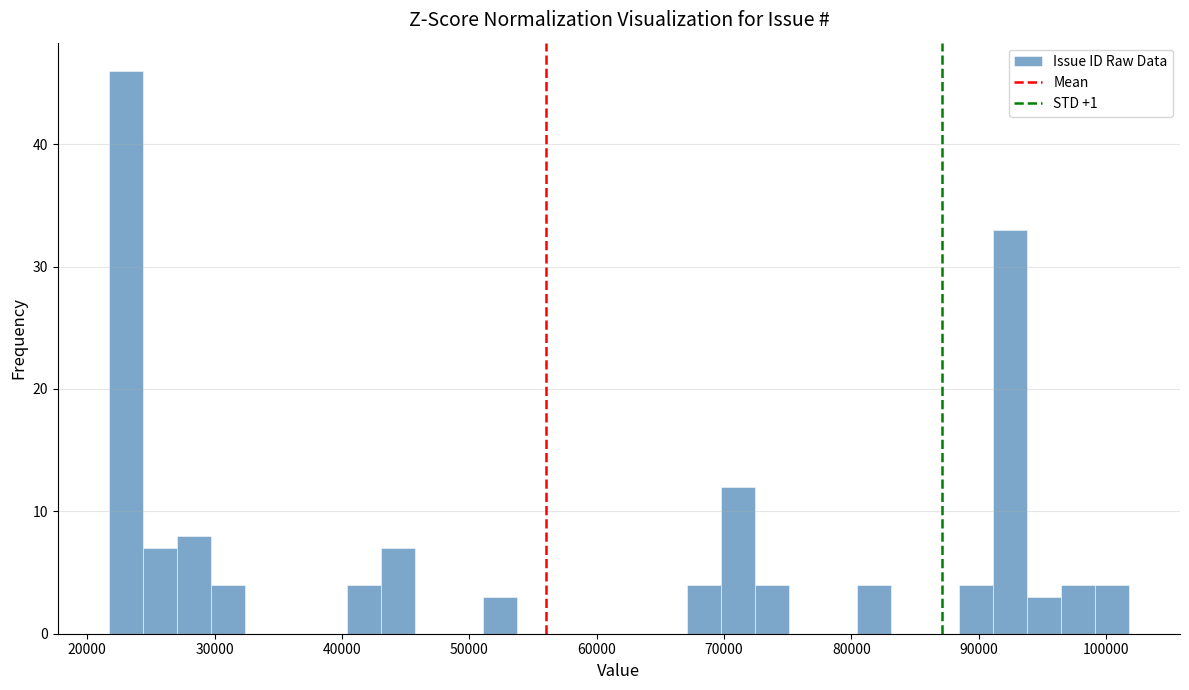

Read against the x-axis, roughly where is the centre of the tallest bar?

23000